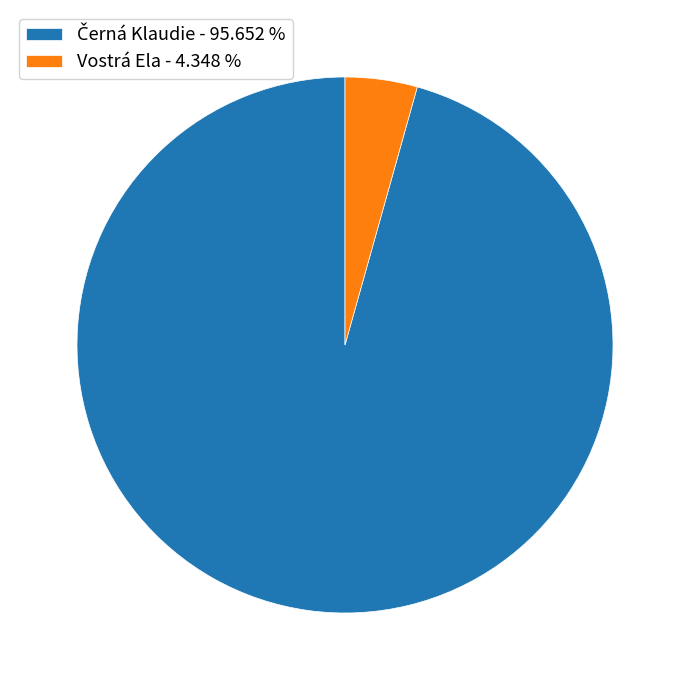

Count the number of slices in the pie.

2